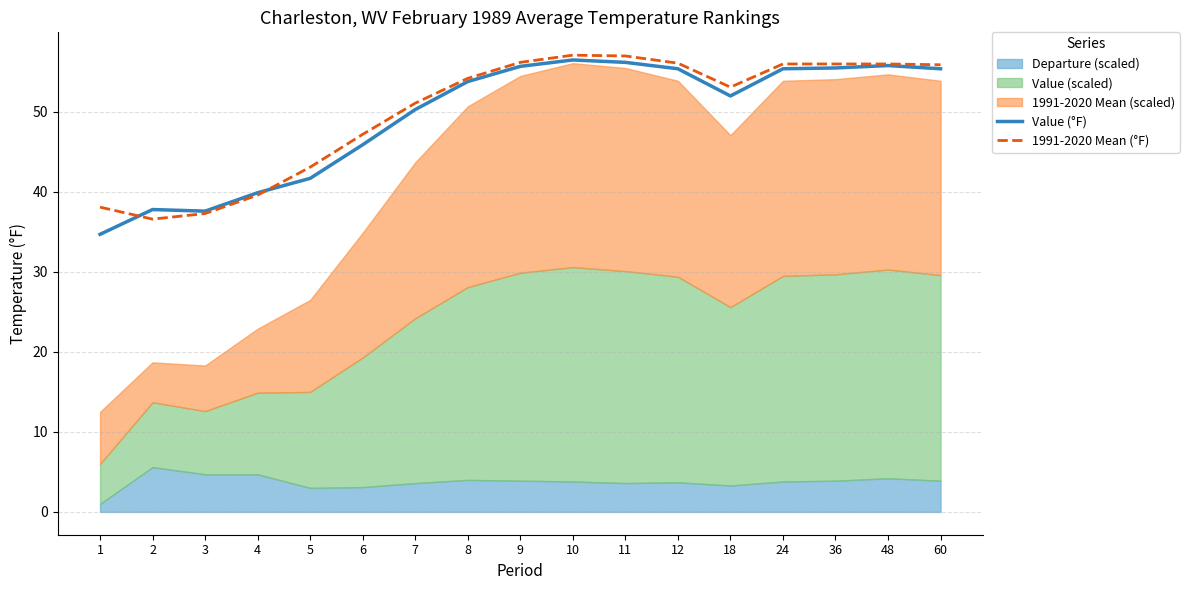

Where is the first local maximum for 1991-2020 Mean (°F)?

10